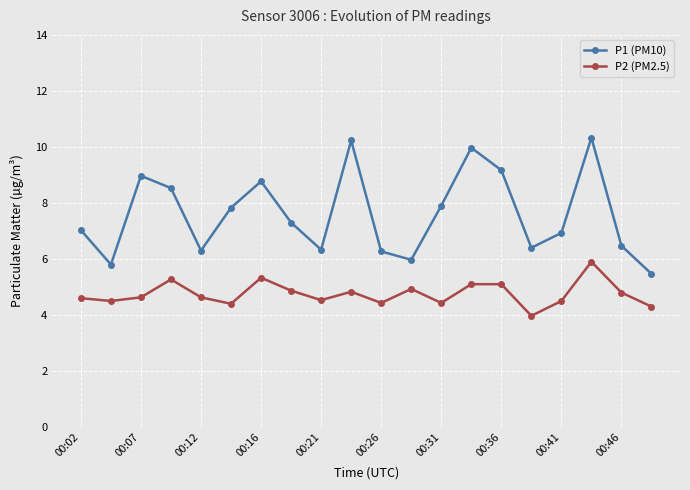

What is the minimum value for P2 (PM2.5)?

4.0